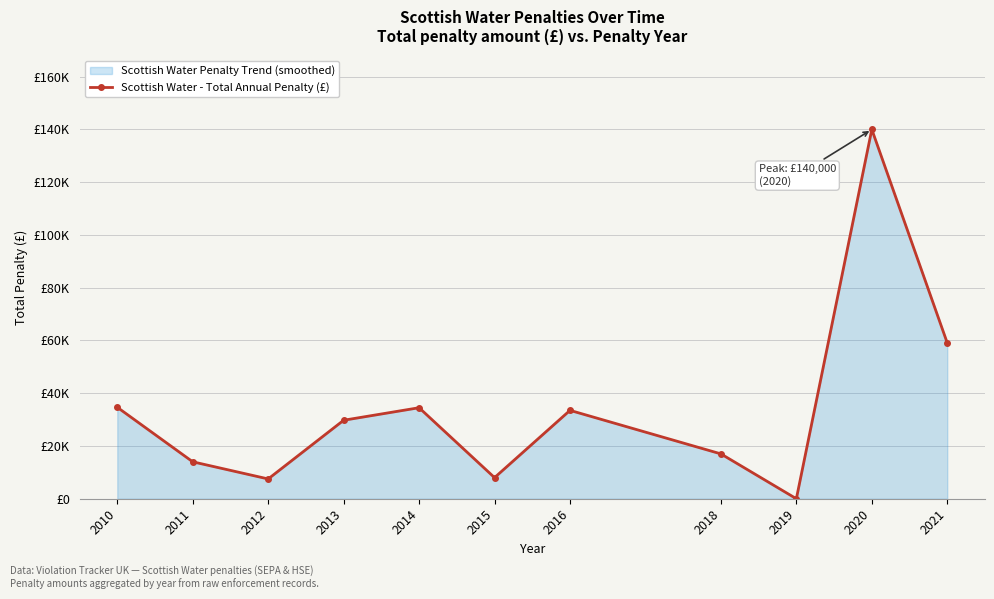

Reading left to right, transcribe all the data shown in this chart.

2010=34667	2011=14000	2012=7500	2013=29750	2014=34500	2015=8000	2016=33500	2018=17000	2019=0	2020=140000	2021=59050